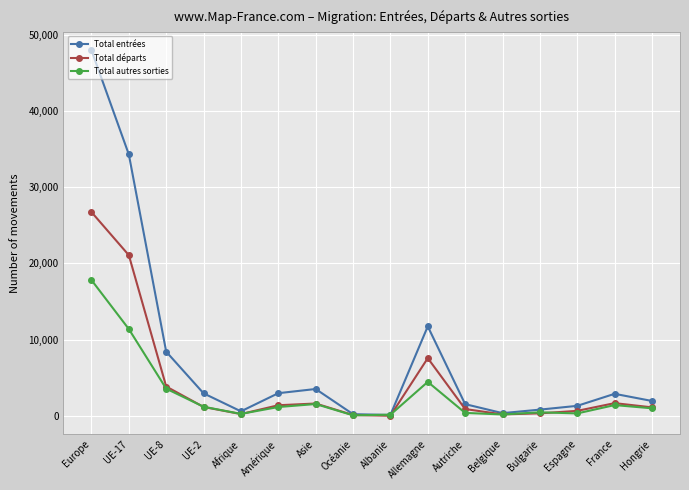

What is the maximum value for Total entrées?

47973